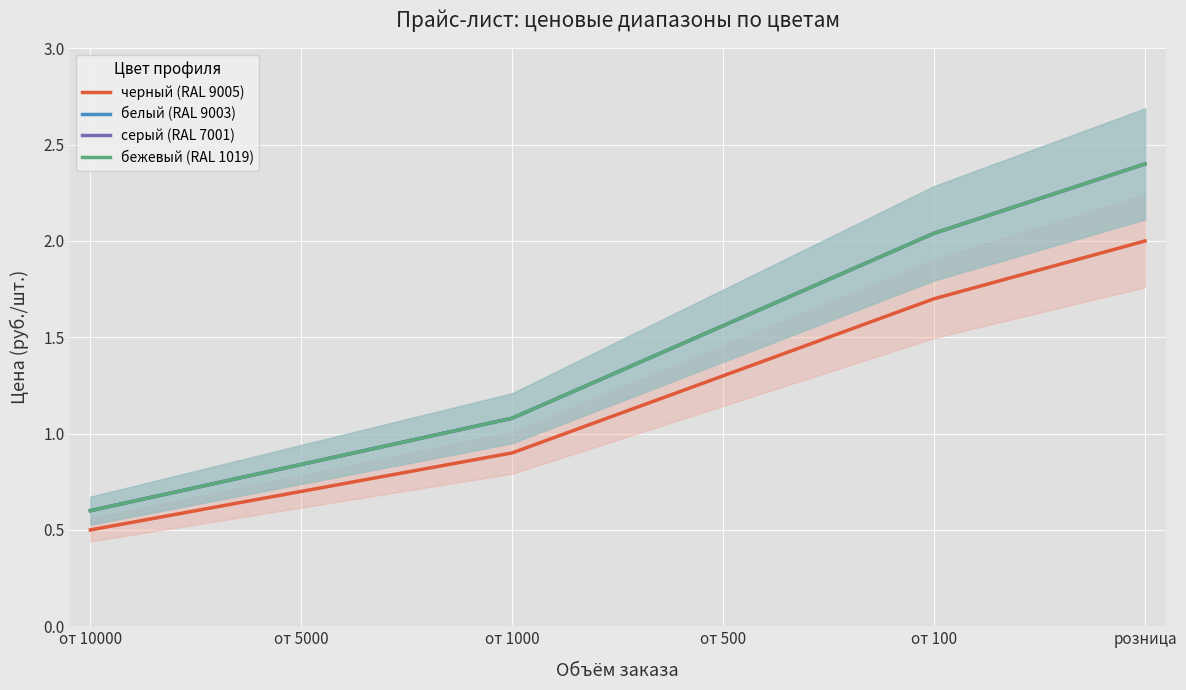

Which category has the lowest value in the черный (RAL 9005) series?

от 10000